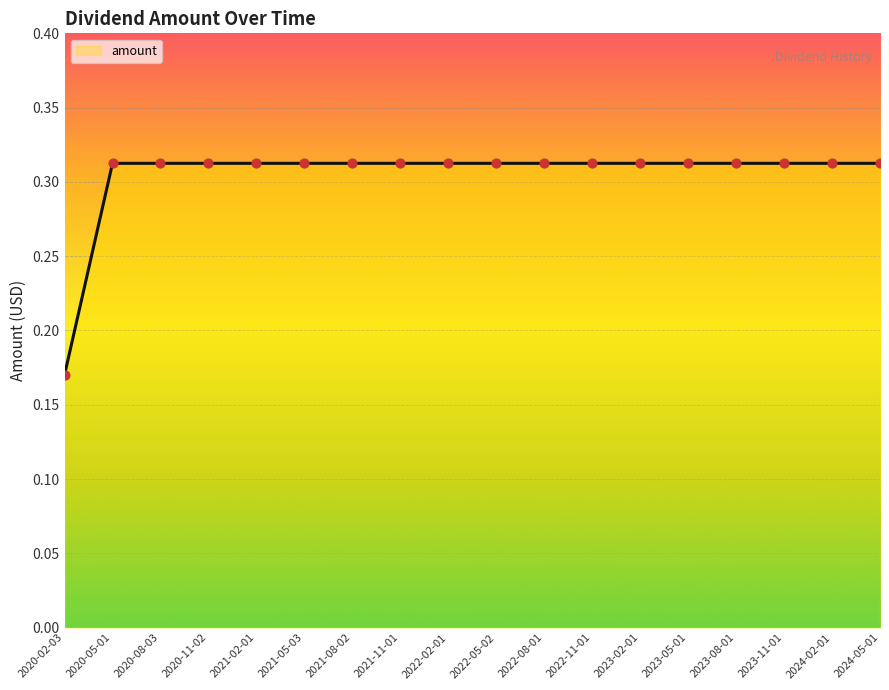

At which category does the chart reach its minimum across all series?

2020-02-03